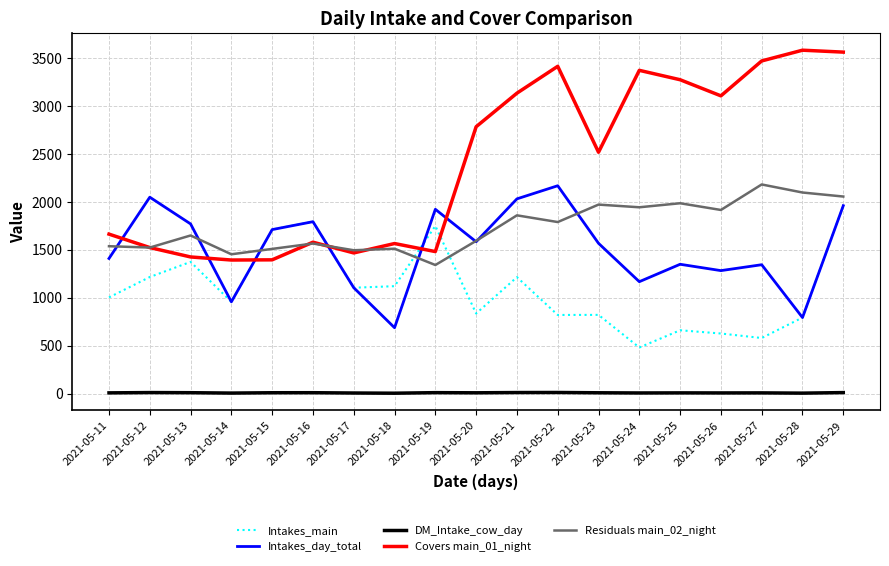

True or false: Residuals main_02_night has a value of 1452.0 at 2021-05-14.

True